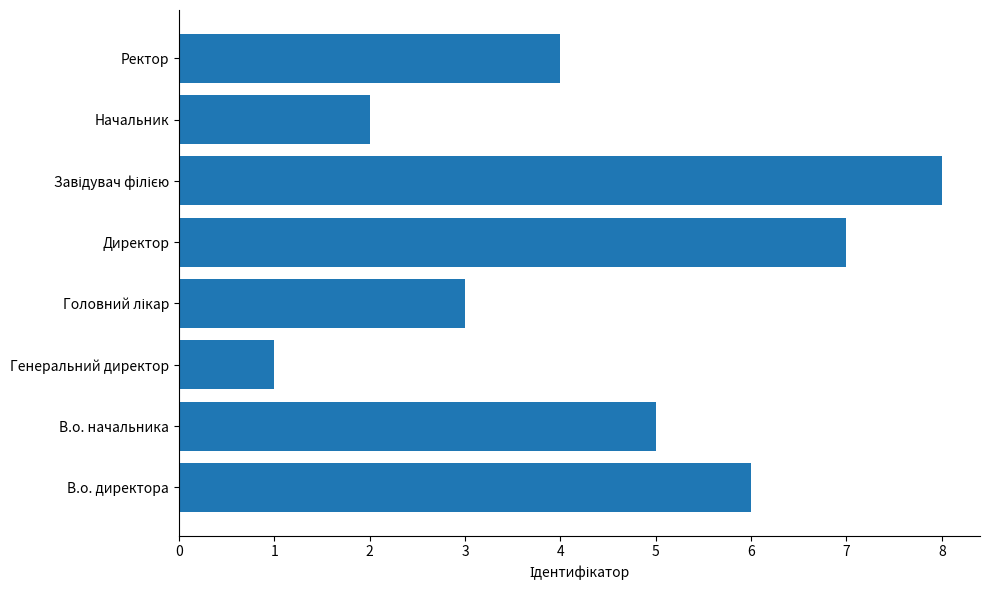

Between Директор and В.о. начальника, which is larger?

Директор